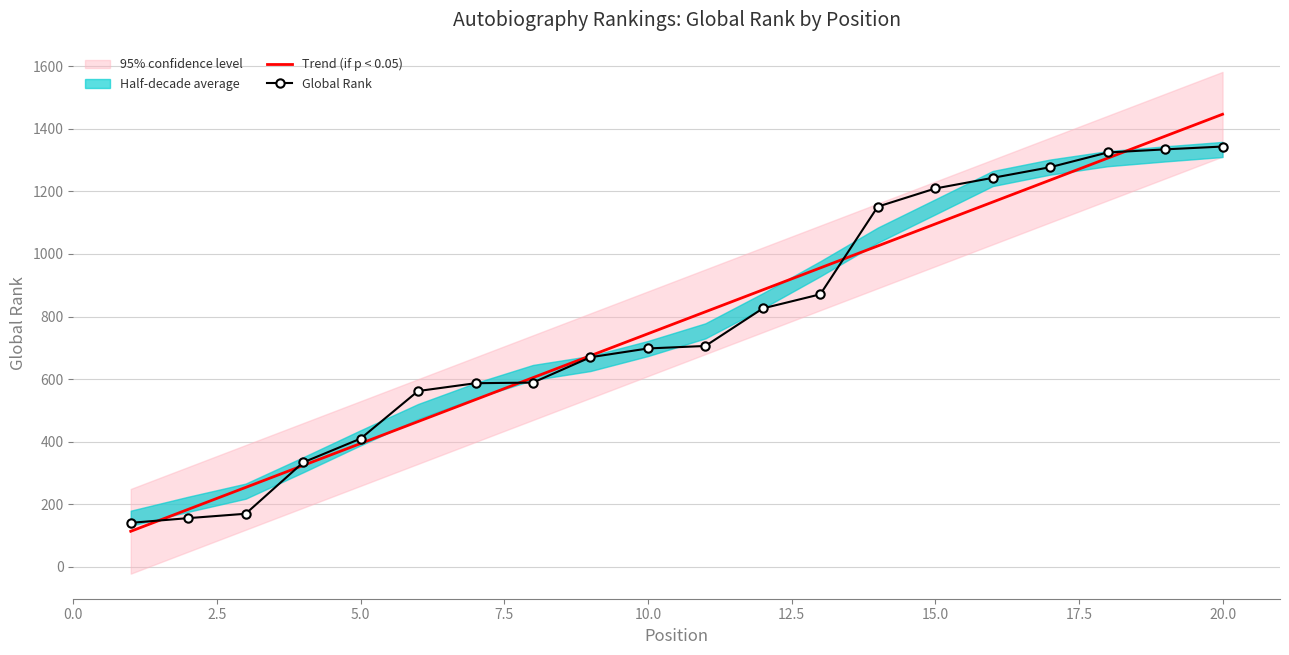

True or false: Global Rank has more than 2 interior local peaks.

False